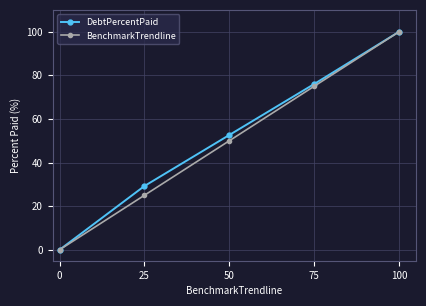

What is the sum of the BenchmarkTrendline values at 25 and 0?

25.0